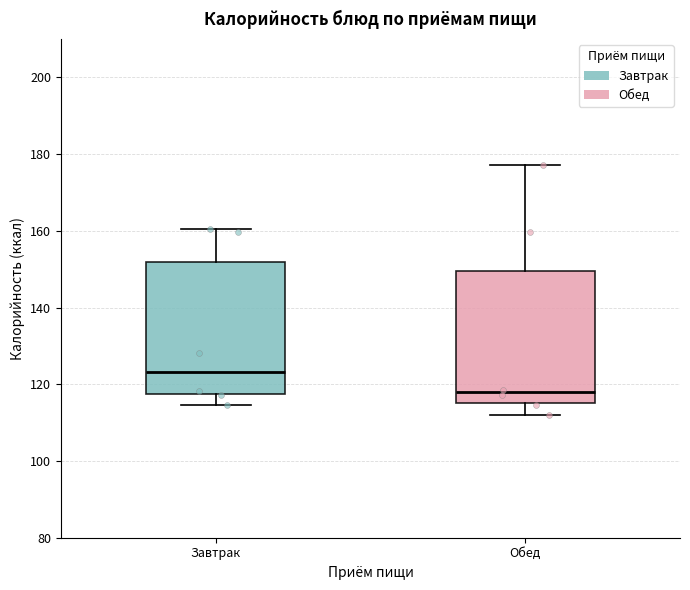

Which box's median line is the highest?

Завтрак